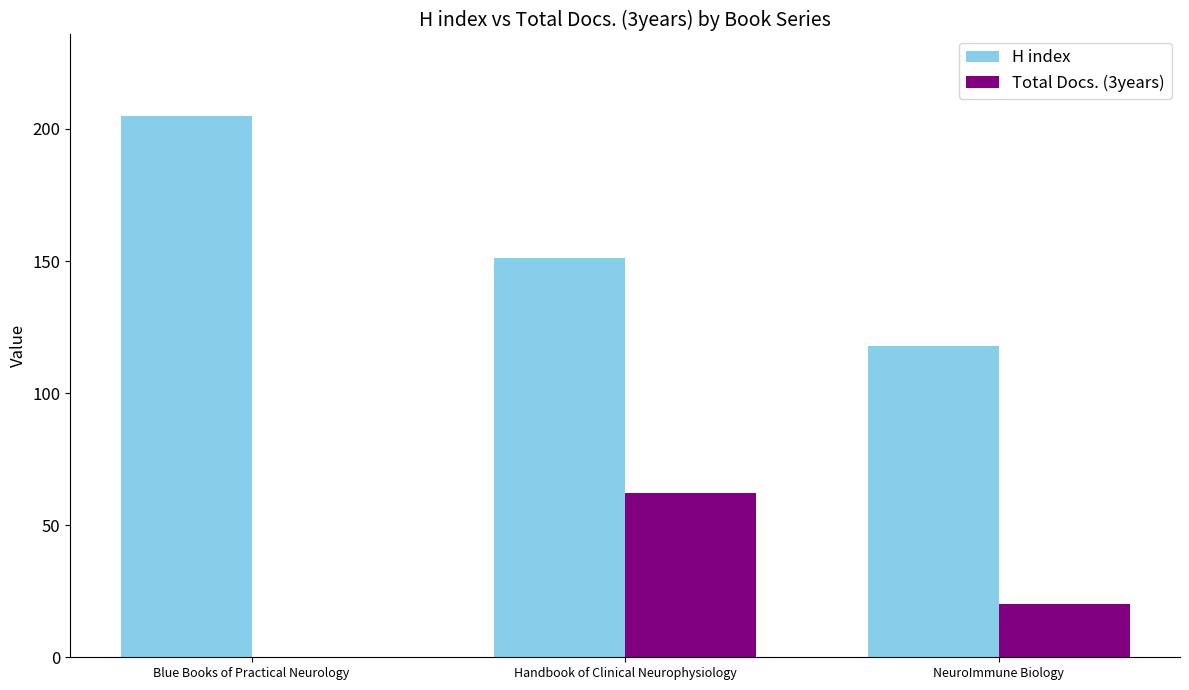

True or false: Total Docs. (3years) has a value of 62 at Handbook of Clinical Neurophysiology.

True